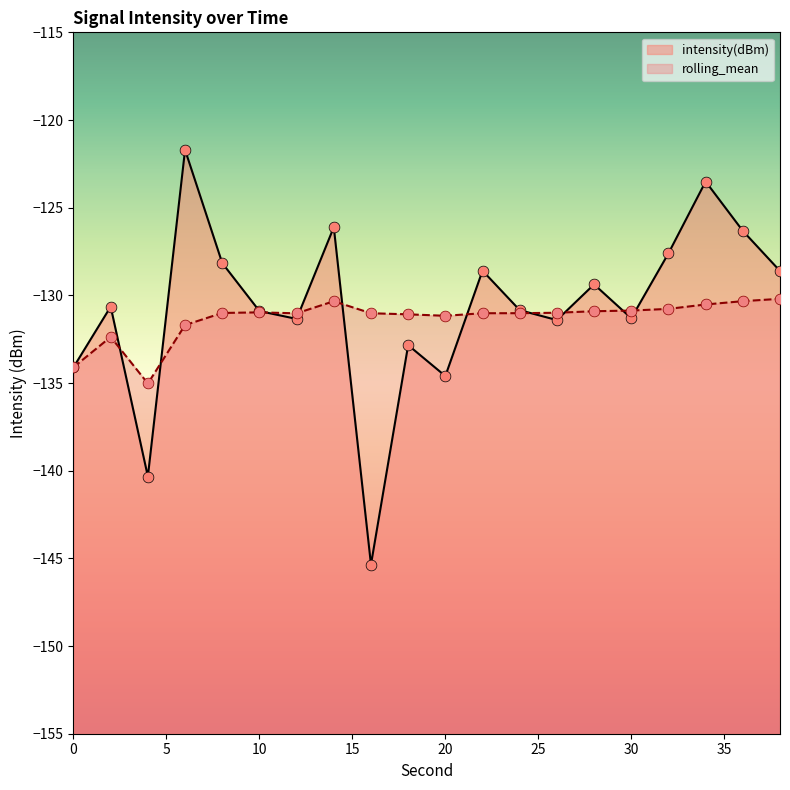

At which category is the sum across all series the highest?

6